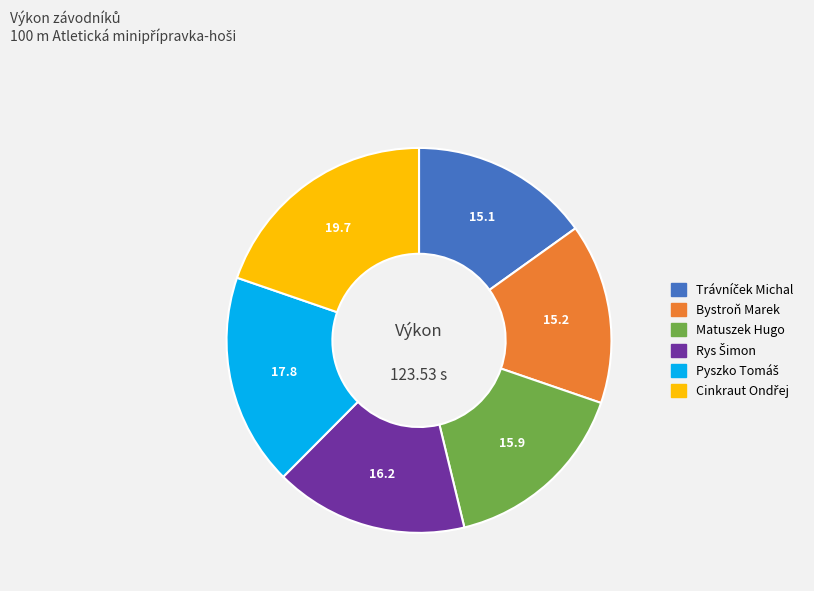

Does any single category account for the majority?

No